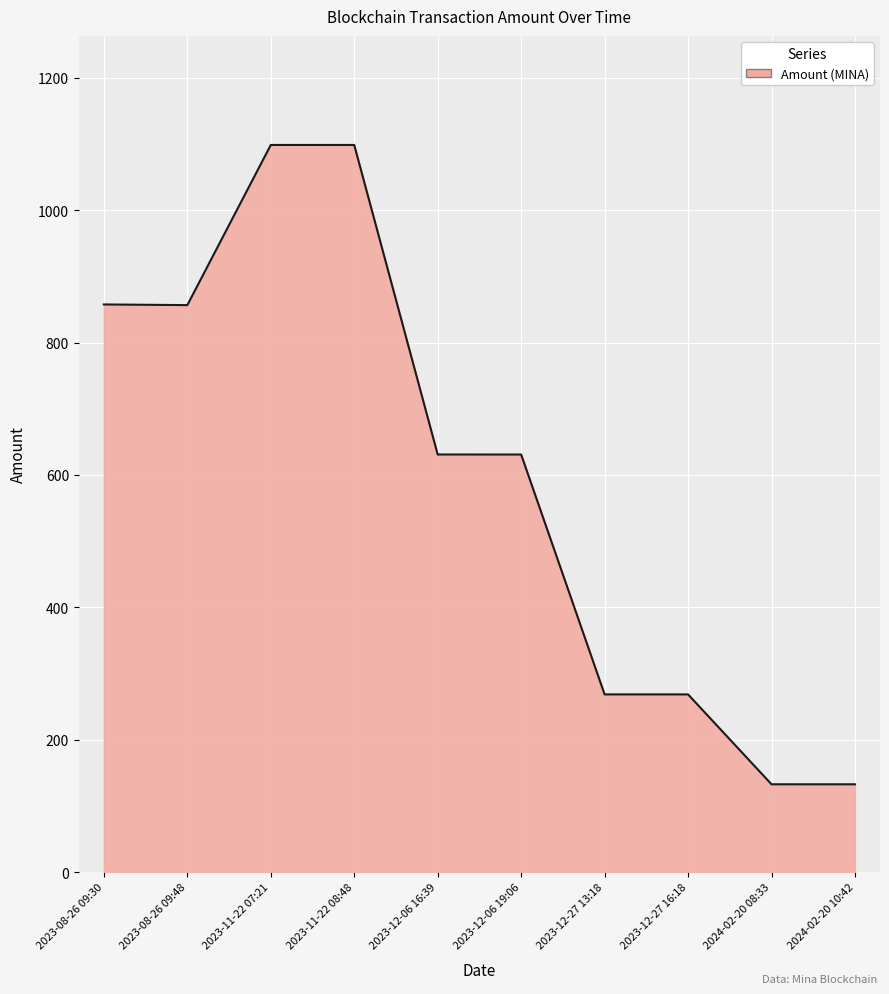

Is it true that the value at 2023-08-26 09:48 is 856.6?

True